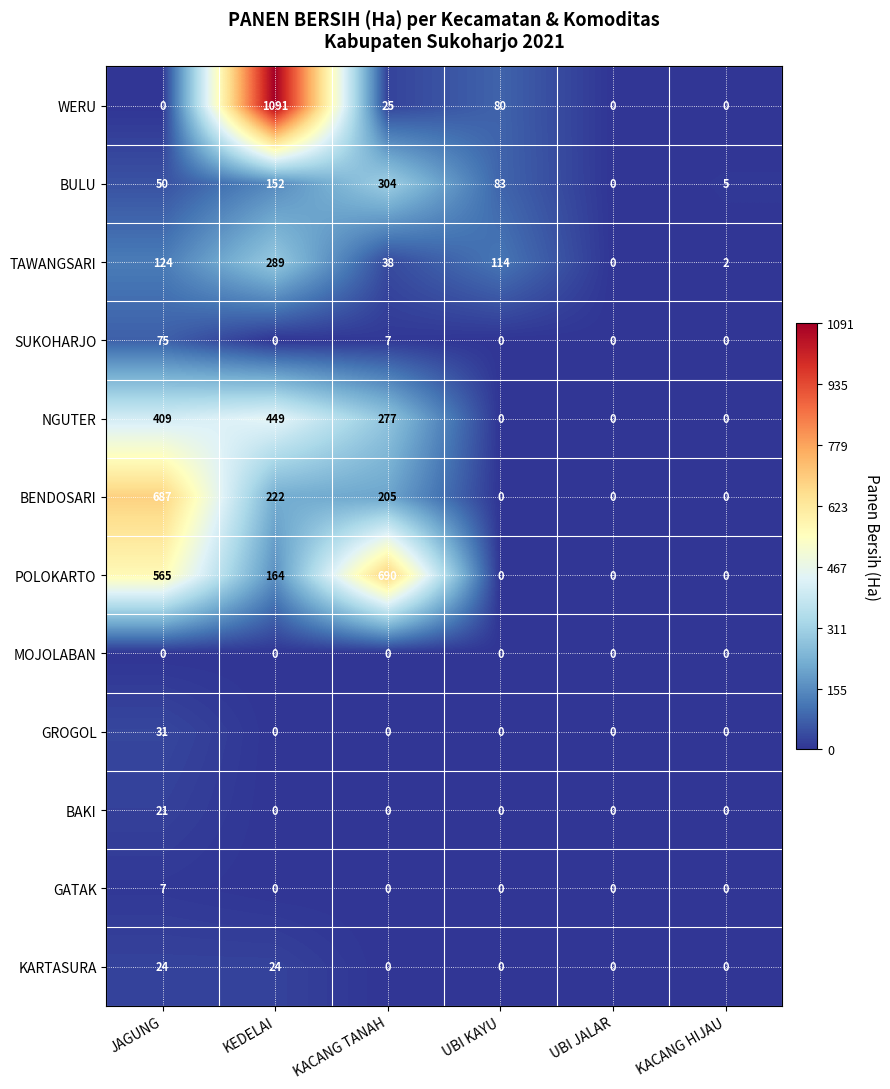

True or false: BAKI has a value of -8 at UBI KAYU.

False